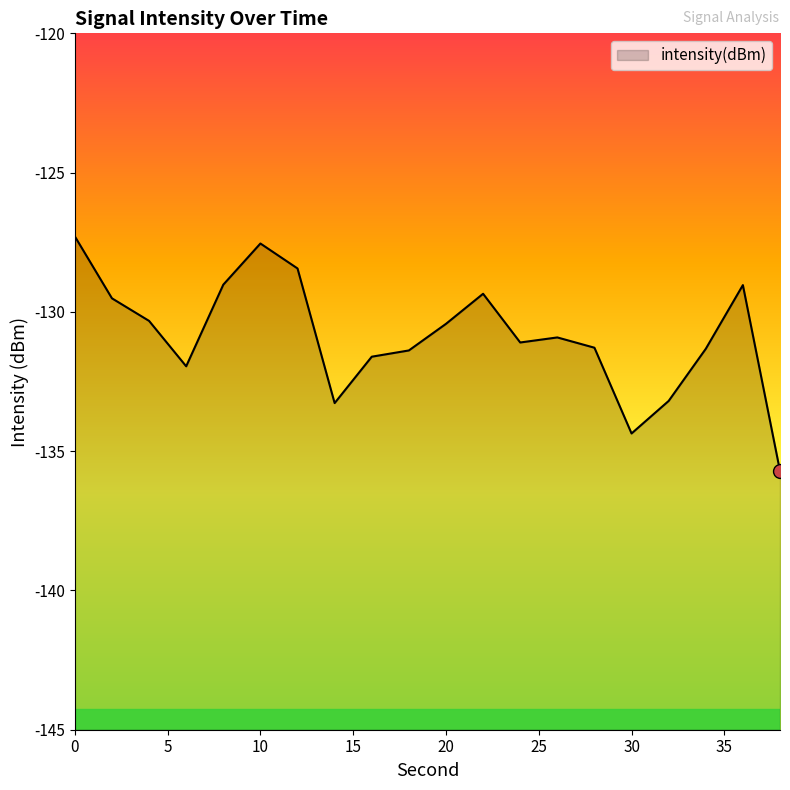

What is the average value?

-130.9